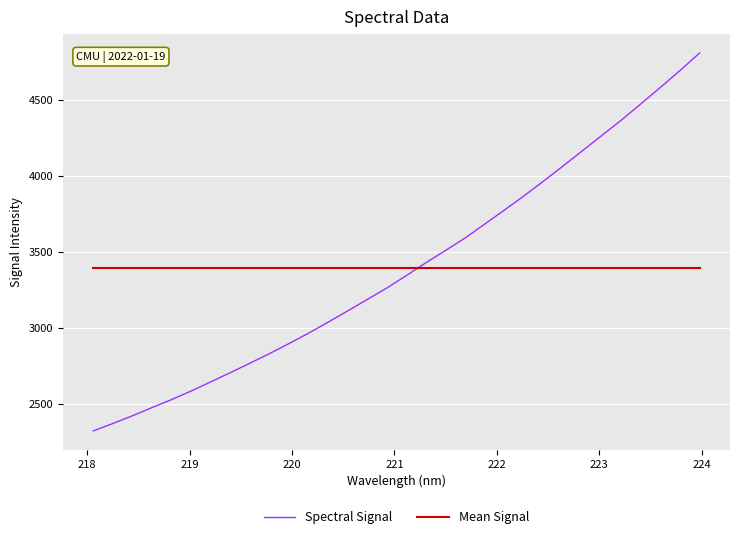

List the series in order of their peak value, highest first.

Spectral Signal, Mean Signal